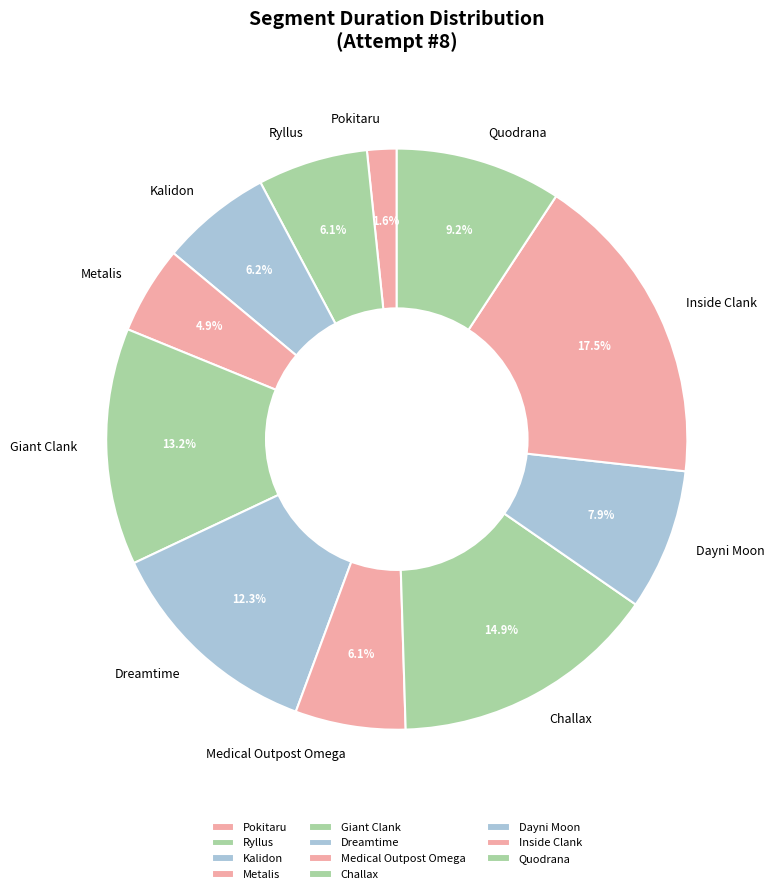

Which slice is the largest?

Inside Clank